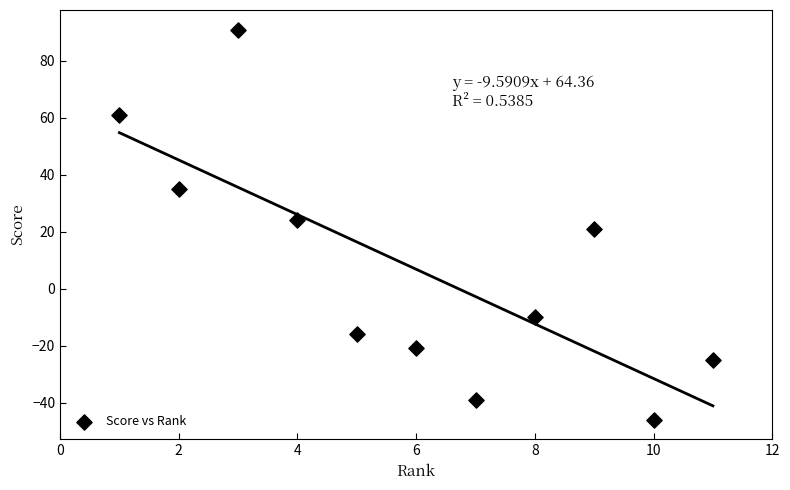

What is the average Y value?

7